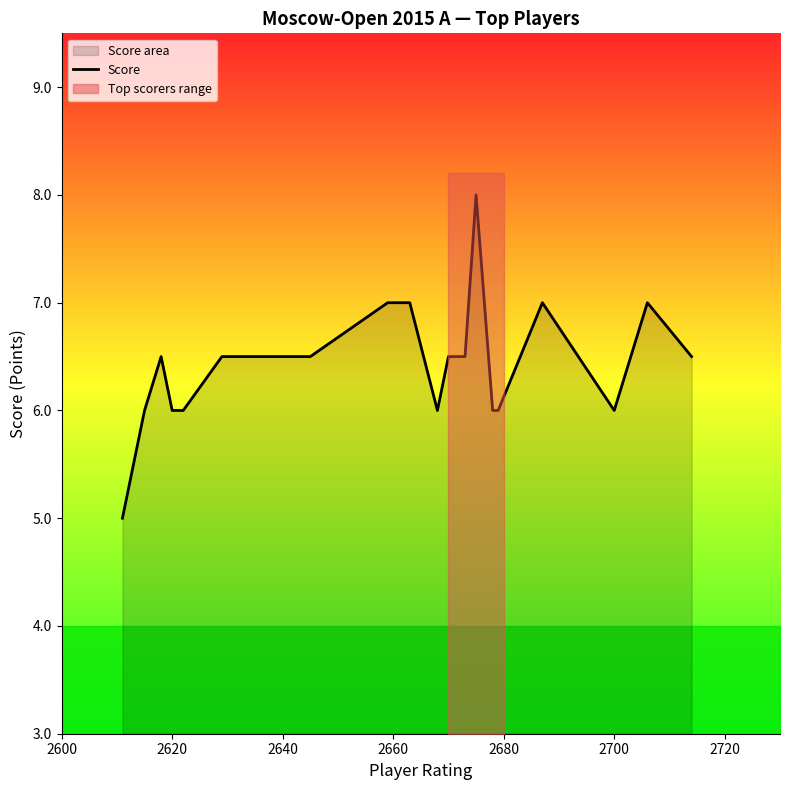

What is the greatest value displayed?

8.0